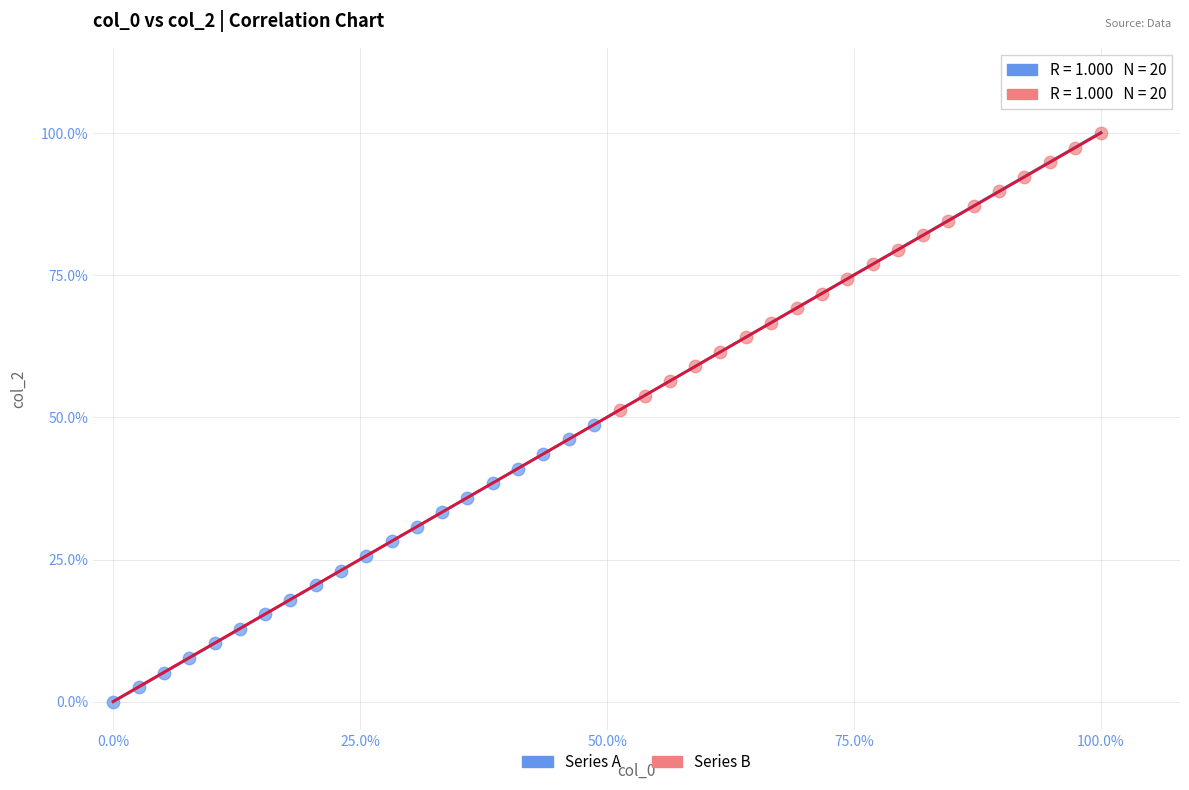

Which series reaches the minimum Y coordinate?

Series A